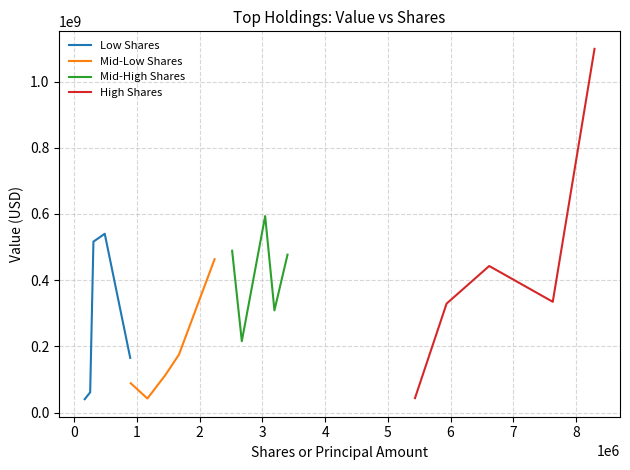

What is the minimum value for Low Shares?

40384000